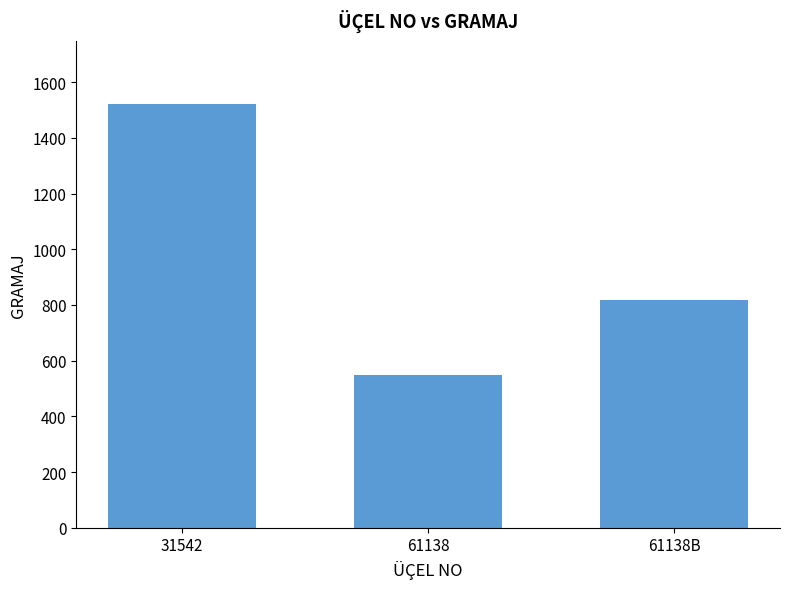

Between 31542 and 61138B, which is larger?

31542